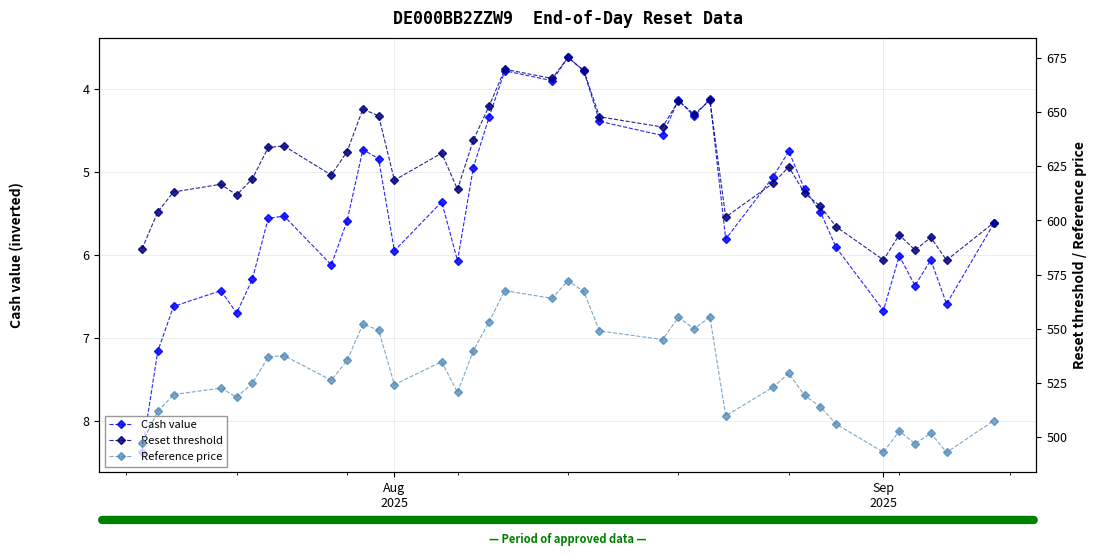

Reading right to left, list all the values displayed in this chart.

Cash value: 5.6	6.6	6.1	6.4	6.0	6.7	5.9	5.5	5.2	4.8	5.1	5.8	4.1	4.3	4.1	4.6	4.4	3.8	3.6	3.9	3.8	4.3	5.0	6.1	5.4	6.0	4.8	4.7	5.6	6.1	5.5	5.6	6.3	6.7	6.4	6.6	7.2	8.4
Reset threshold: 599.0	581.6	592.1	586.3	593.3	581.7	597.1	606.5	612.7	624.7	617.1	601.6	655.4	649.0	655.1	643.1	647.8	669.3	675.2	665.5	669.8	652.8	637.0	614.3	631.1	618.6	648.3	651.4	631.8	620.9	634.4	633.7	619.3	611.7	616.7	613.1	603.9	586.8
Reference price: 507.6	492.9	501.8	496.9	502.8	493.0	506.0	514.0	519.2	529.4	523.0	509.8	555.4	550.0	555.2	545.0	549.0	567.2	572.2	564.0	567.6	553.2	539.8	520.6	534.8	524.2	549.4	552.0	535.4	526.2	537.6	537.0	524.8	518.4	522.6	519.6	511.8	497.3